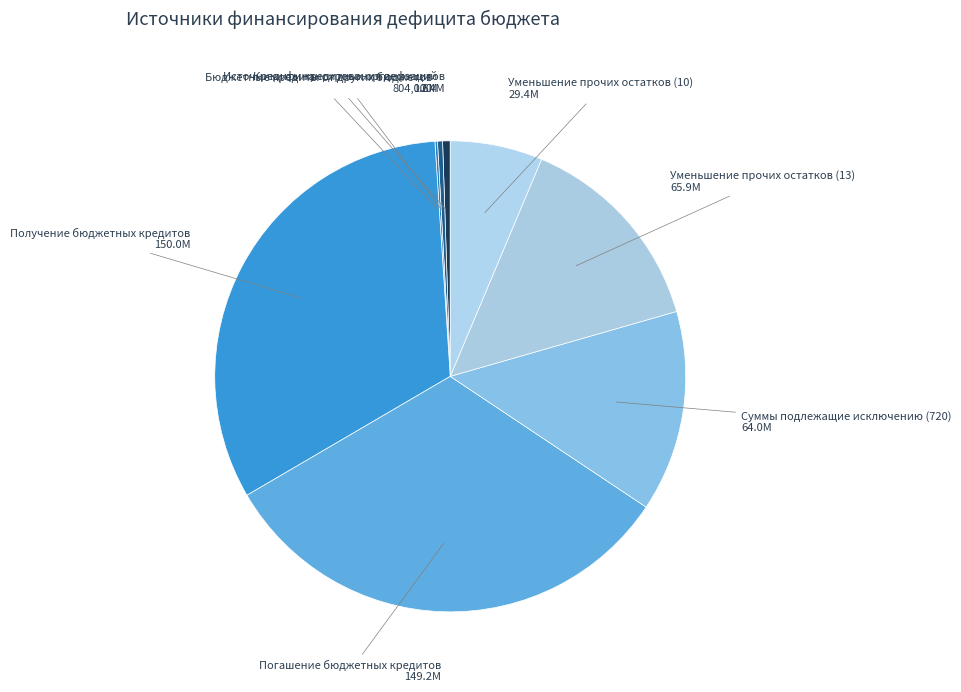

True or false: Получение бюджетных кредитов accounts for 44% of the total.

False